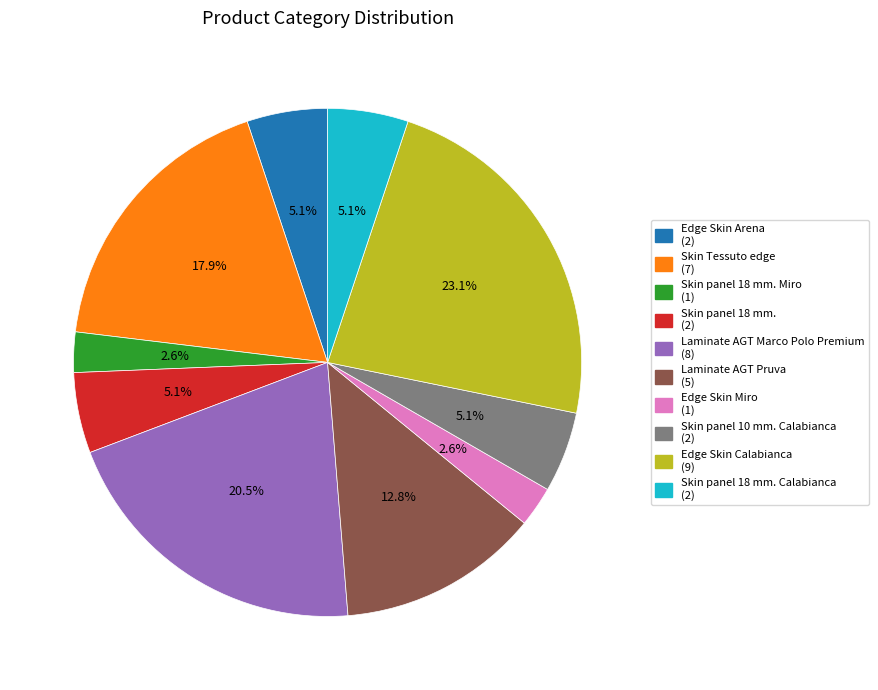

Is there a majority slice in this chart?

No